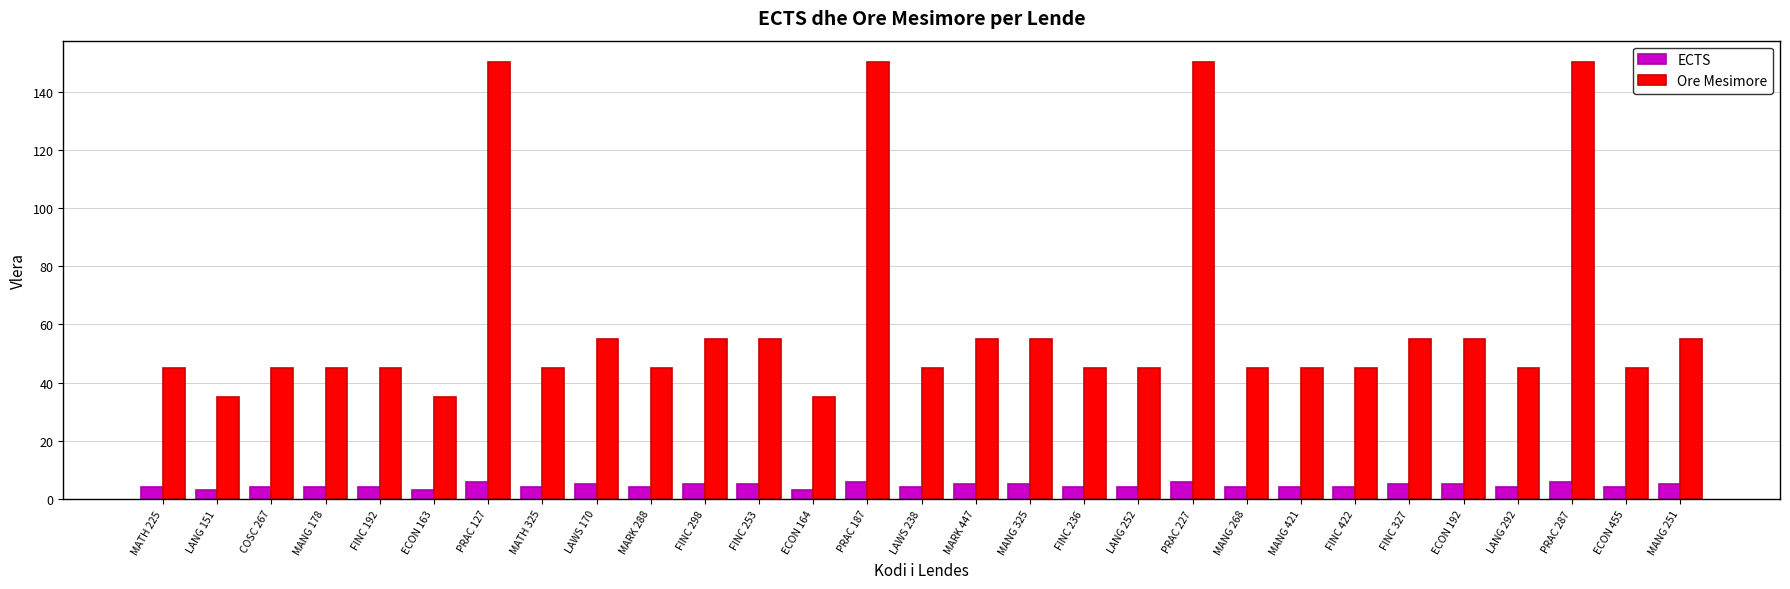

How many series are shown in this chart?

2